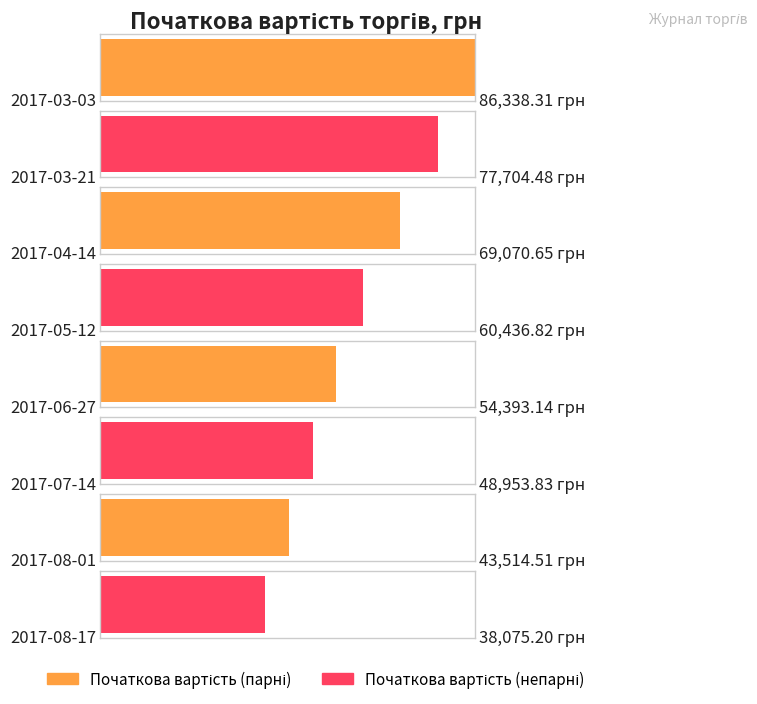

What is the change in value from 2017-05-12 to 2017-08-01?

-16922.3